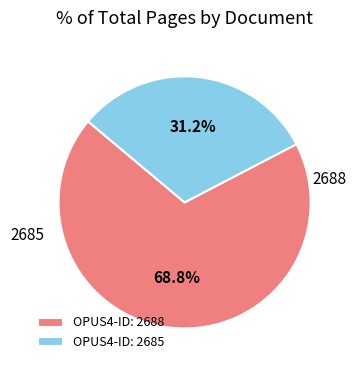

Which category accounts for the majority?

2688